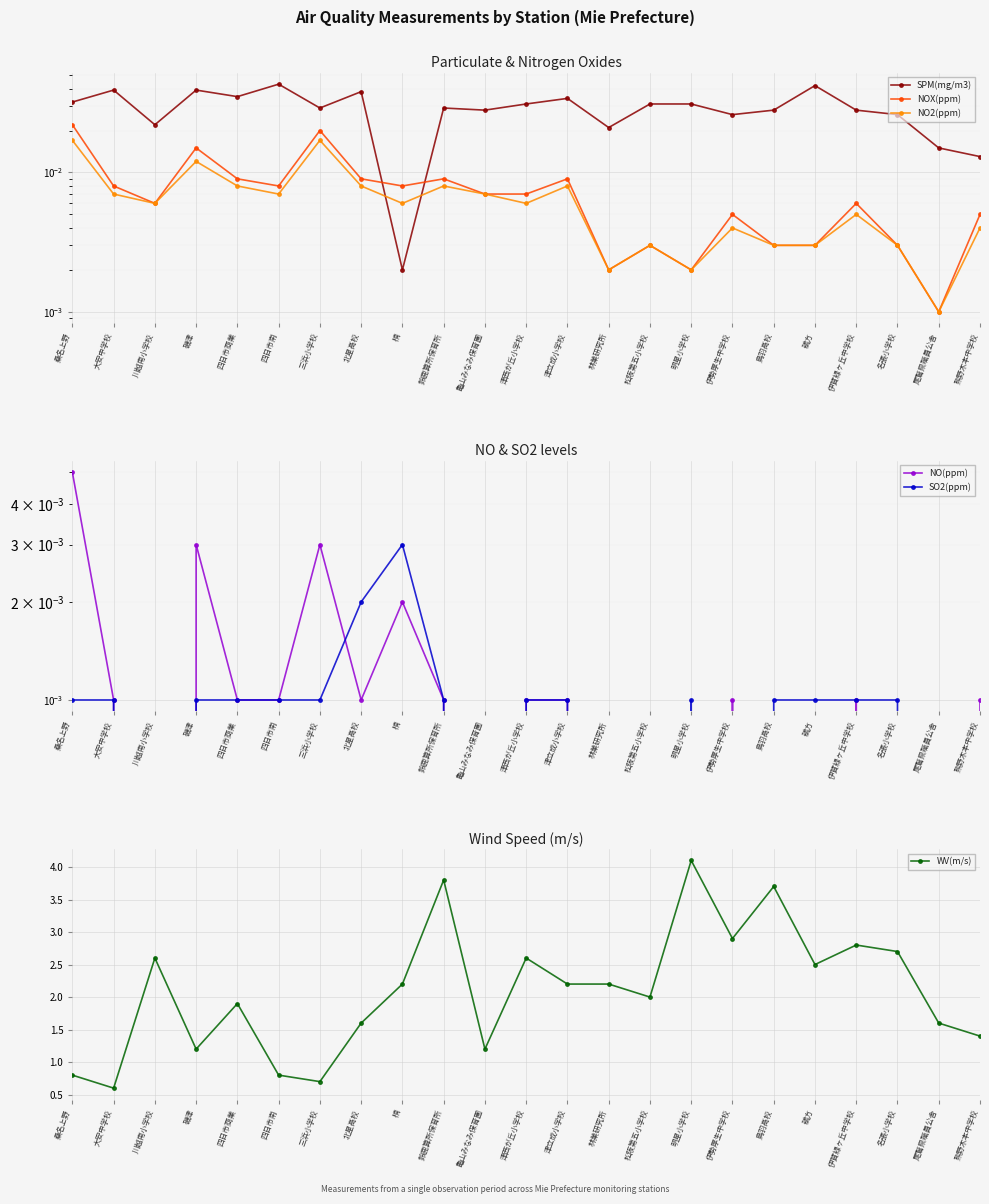

True or false: WV(m/s) and SO2(ppm) intersect in this chart.

False